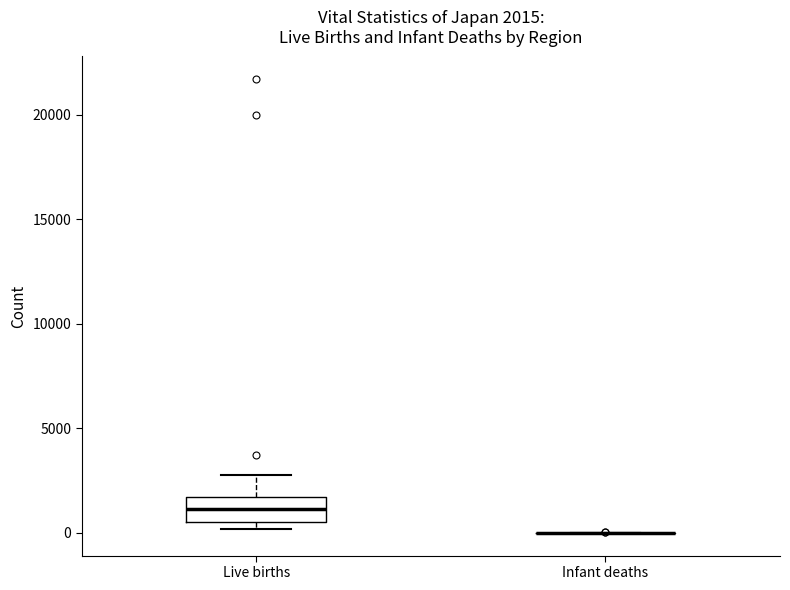

Comparing the boxes themselves (not the whiskers), which one is the tallest?

Live births